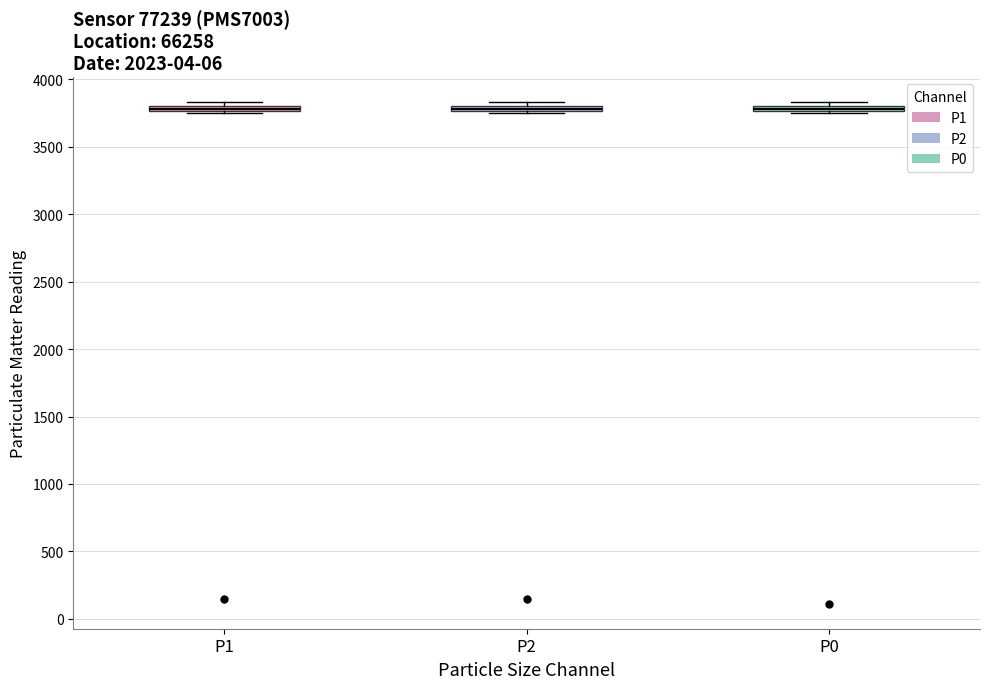

Where is the lower edge of the box for P0 on the y-axis? The values are not printed on the chart, so give them approximately, as read against the axis.

3750